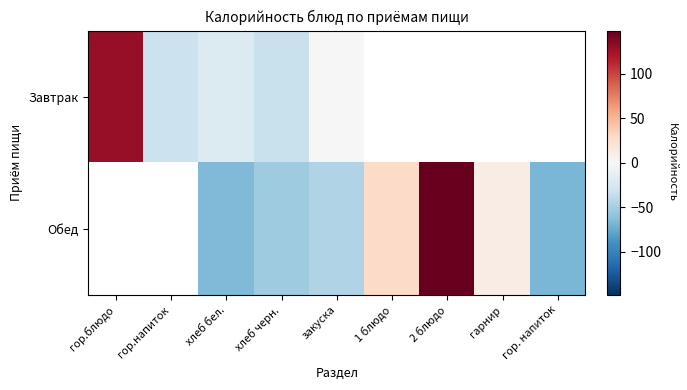

What is the maximum value shown in the chart?

148.8